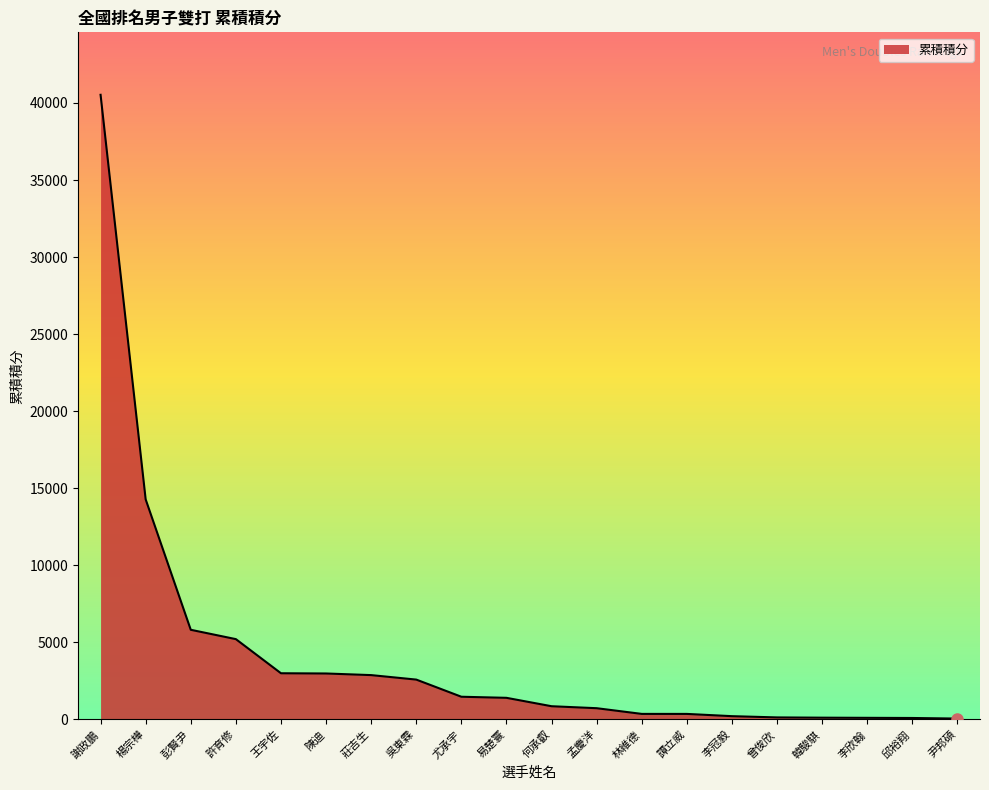

How many lines are shown in the chart?

1